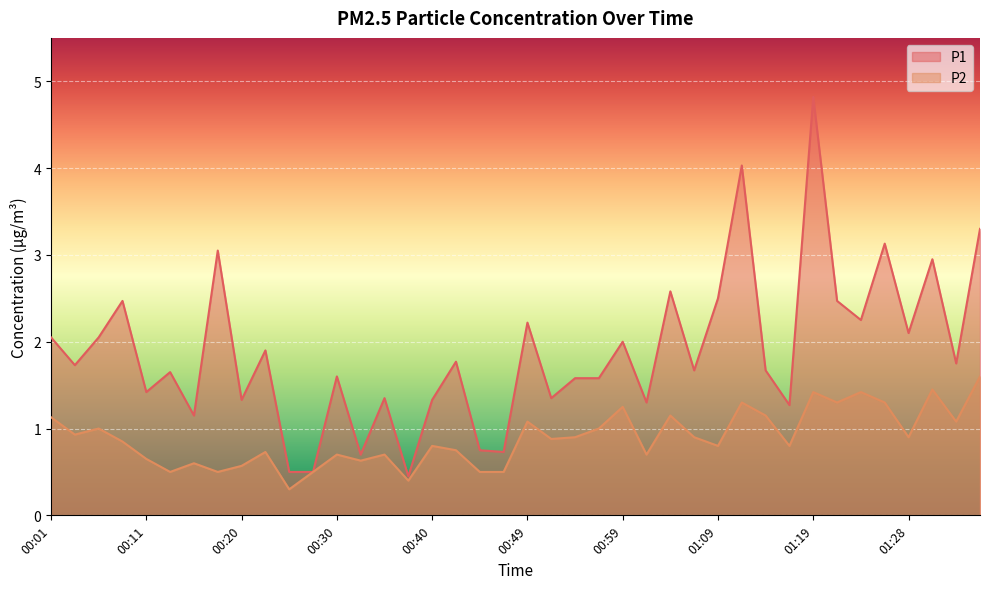

In P1, how many points are lower than both neighbors (excluding endpoints)?

14